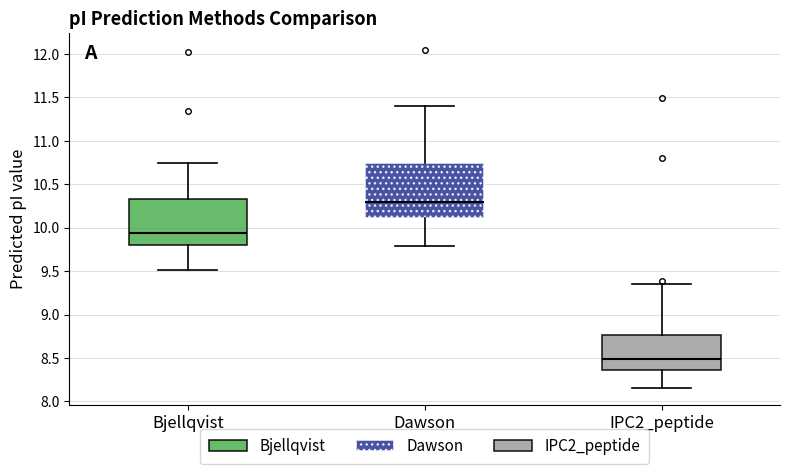

Where is the lower edge of the box for Dawson on the y-axis? The values are not printed on the chart, so give them approximately, as read against the axis.

10.10